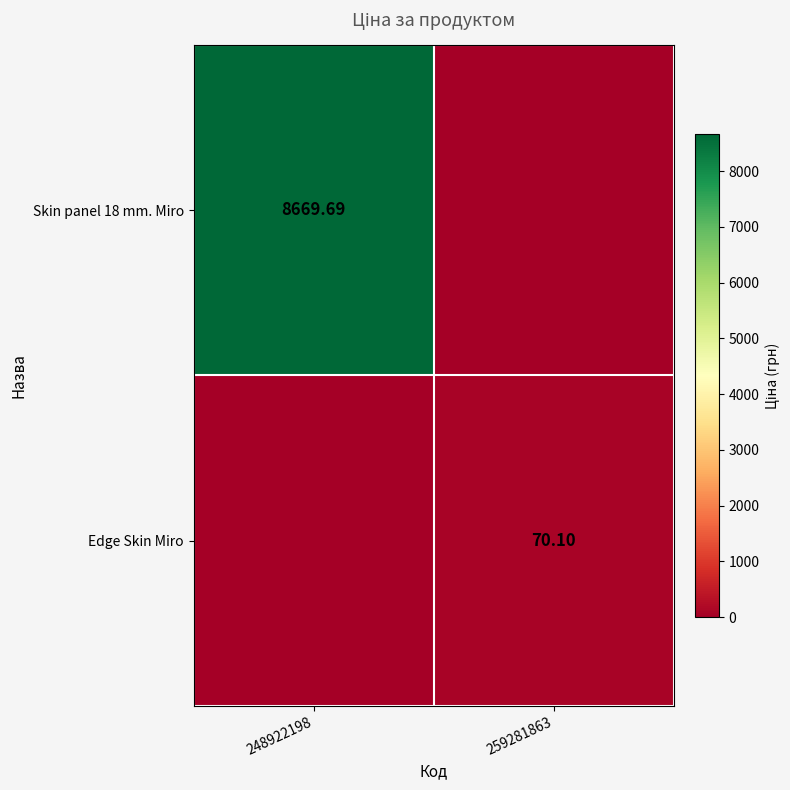

Is the value of Edge Skin Miro at 259281863 greater than the value of Skin panel 18 mm. Miro at 259281863?

Yes